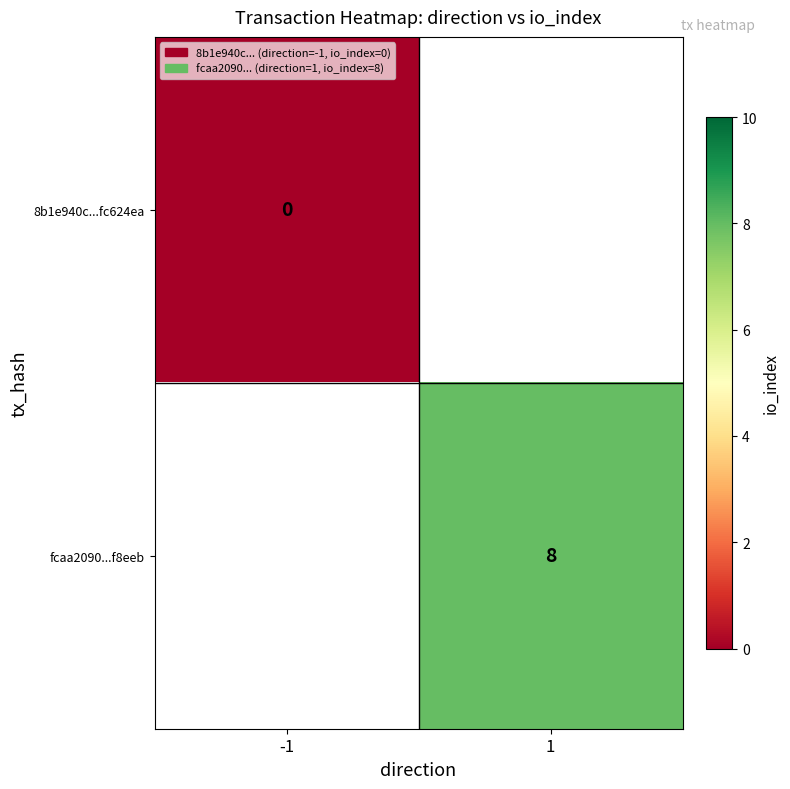

Is it true that fcaa2090...f8eeb equals 8 at 1?

True